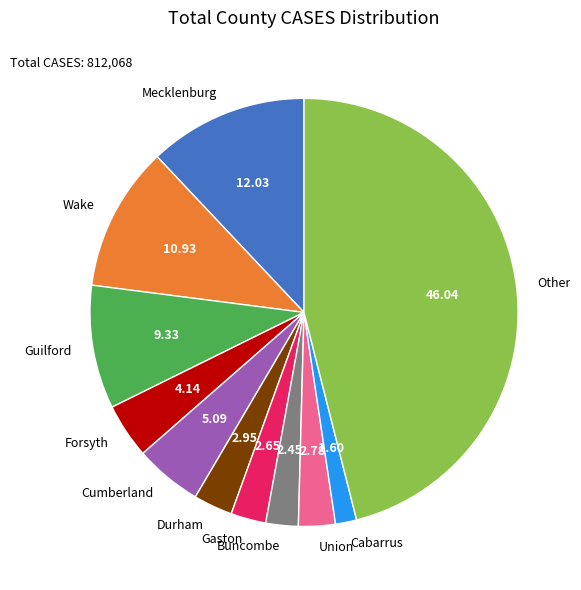

The Wake slice represents 11% of the pie. True or false?

True